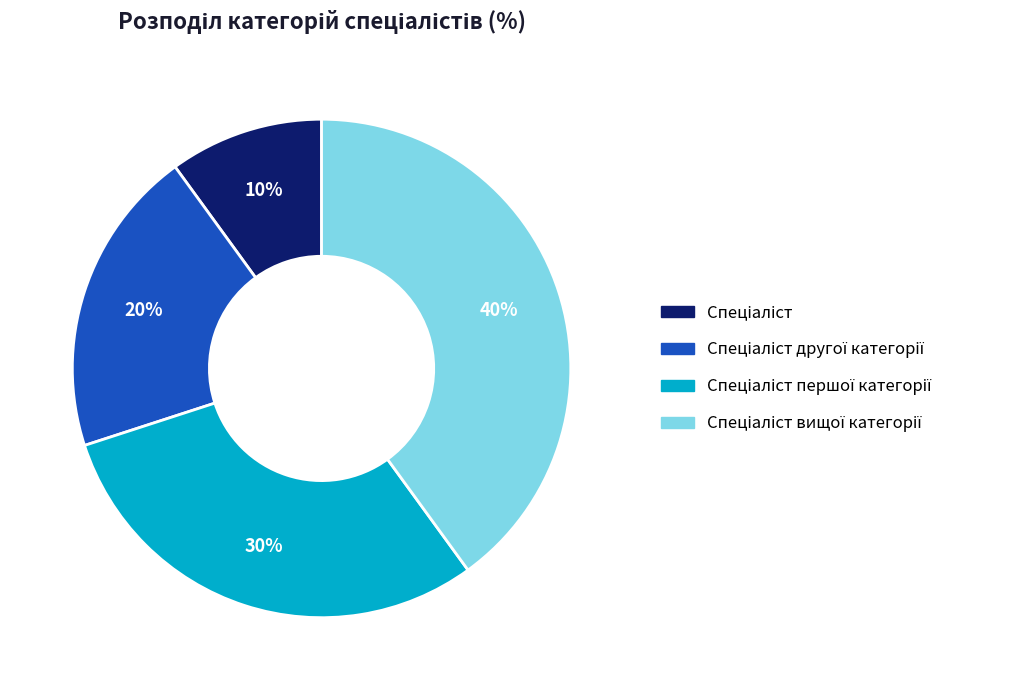

To the nearest percent, what is the difference between the largest and smallest slice percentages?

30%